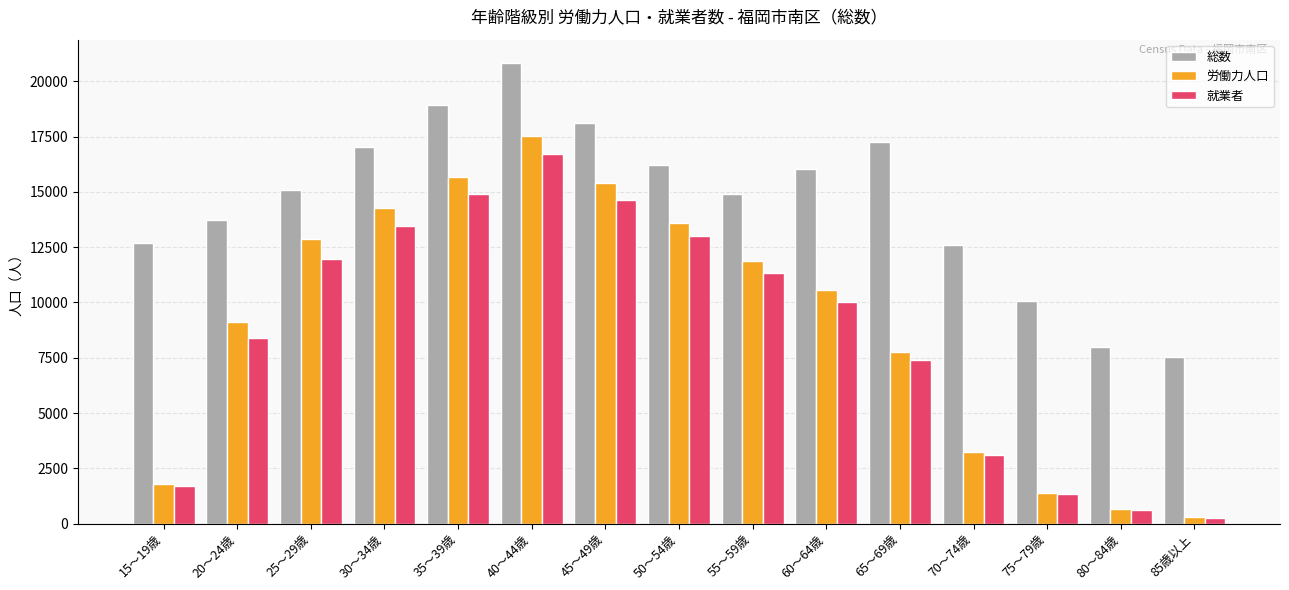

How many bars are there in each group?

3